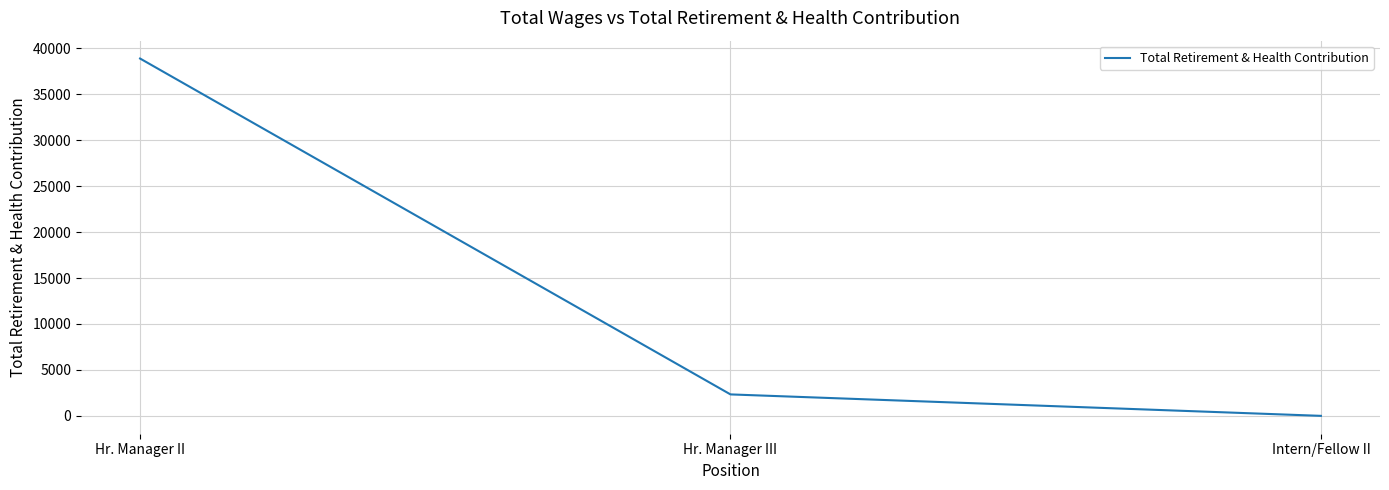

Rank the categories by value from highest to lowest.

Hr. Manager II, Hr. Manager III, Intern/Fellow II